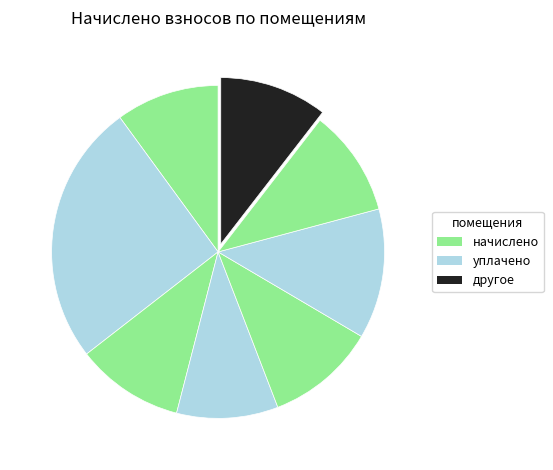

Is there any slice that represents more than half of the pie?

No